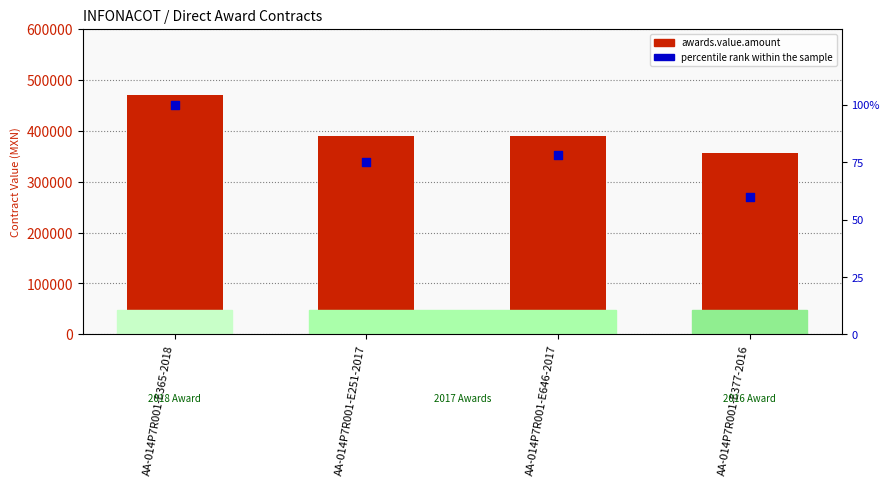

Which series has the widest spread of Y values?

awards.value.amount